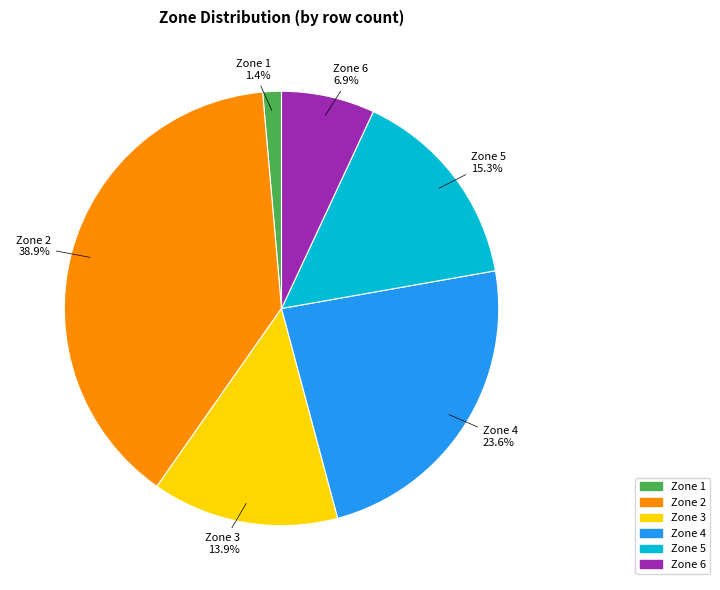

How many slices are in this pie chart?

6